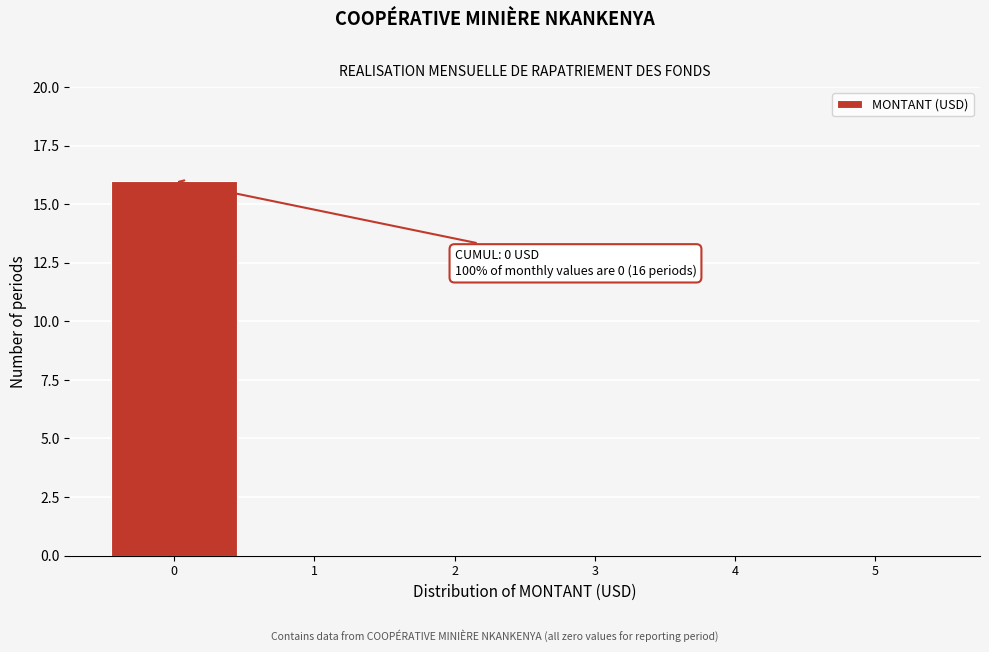

Reading left to right, extract all data points from this chart.

0=16	1=0	2=0	3=0	4=0	5=0